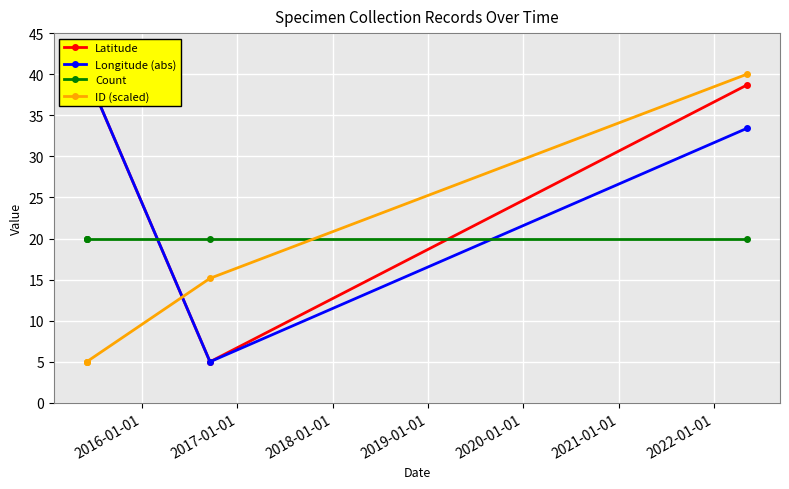

True or false: Count has more than 1 interior local peaks.

False